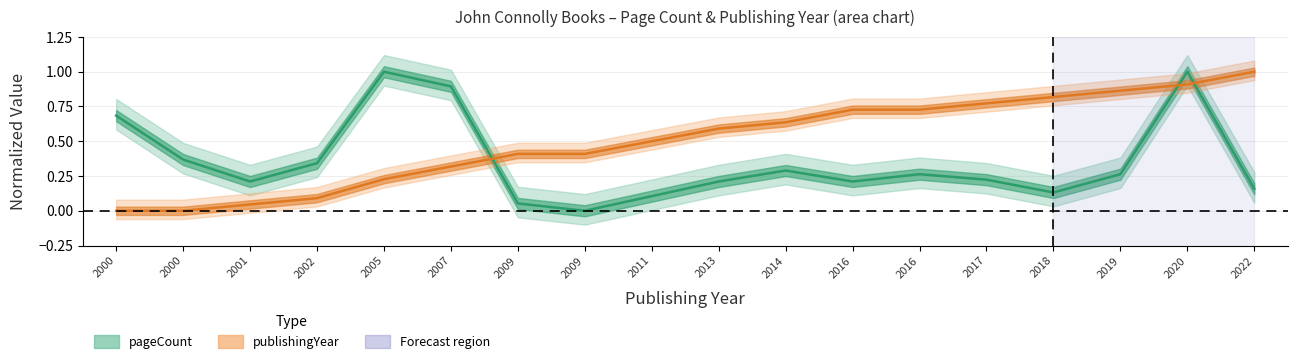

Which series has the largest range (max minus min)?

pageCount